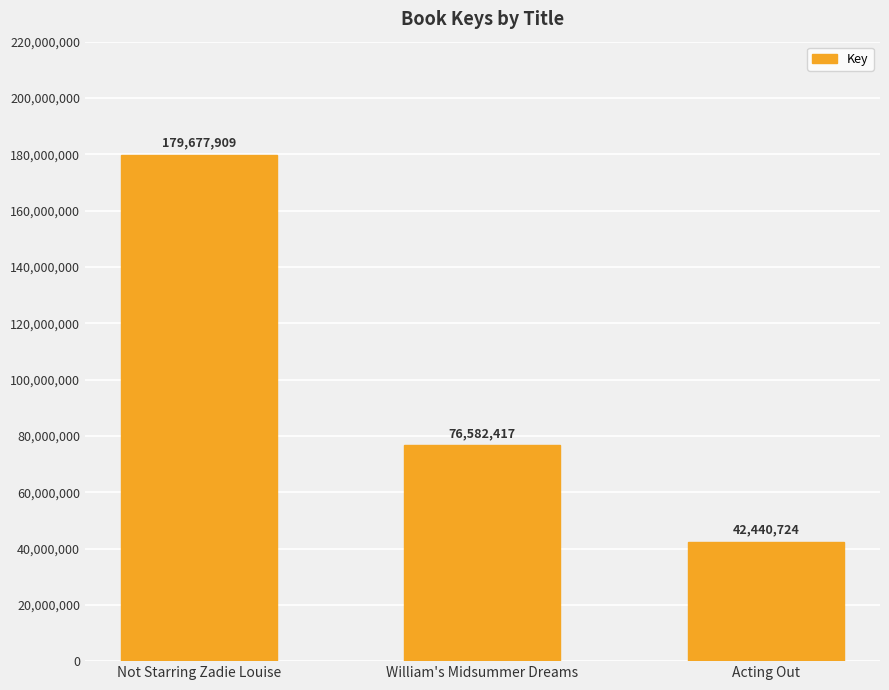

Rank the categories by value from highest to lowest.

Not Starring Zadie Louise, William's Midsummer Dreams, Acting Out